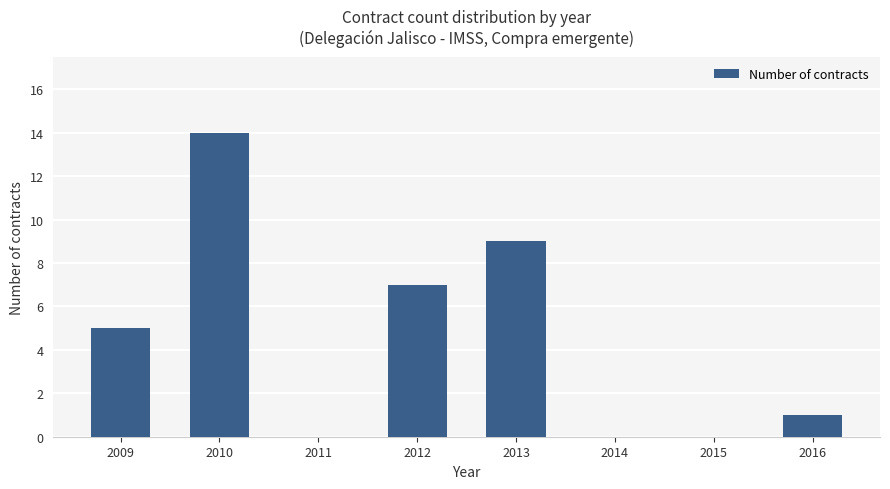

What is the change in value from 2014 to 2016?

+1